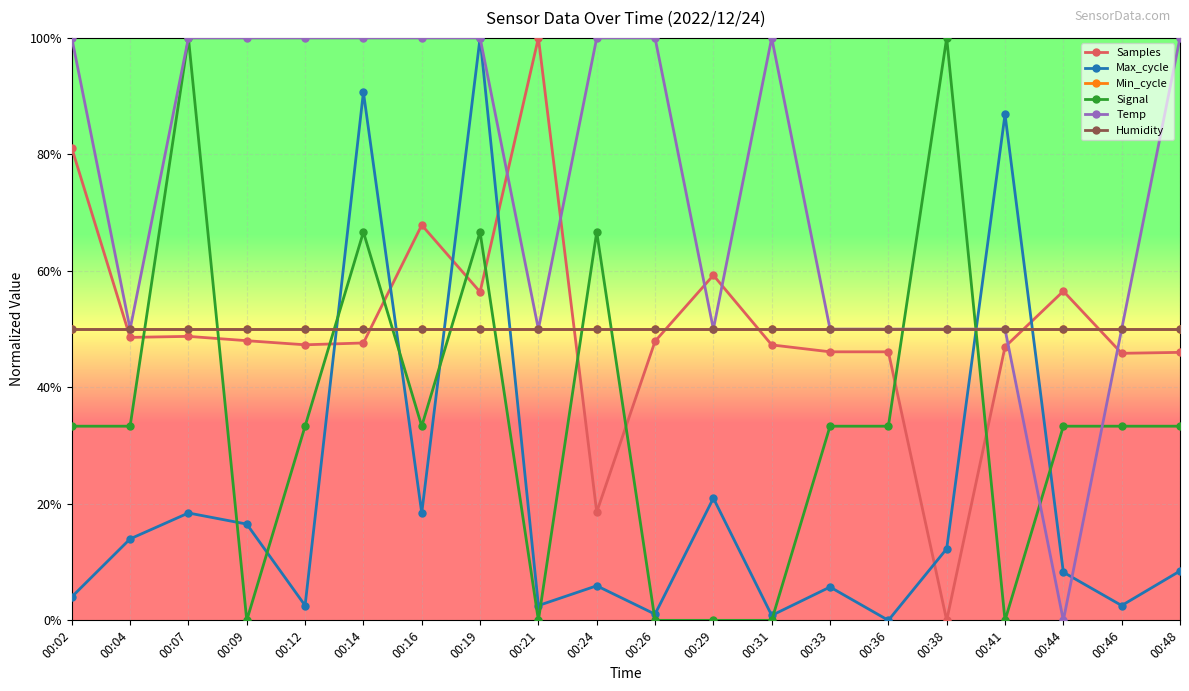

Is this an area chart (filled region under the line)?

No